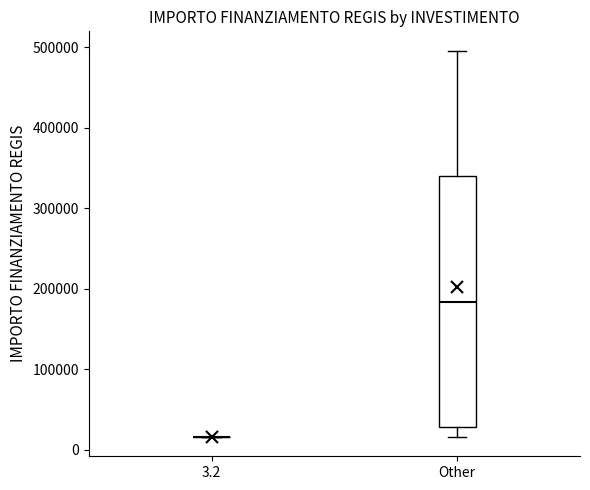

Where does the median line of the box for Other sit on the y-axis? The values are not printed on the chart, so give them approximately, as read against the axis.

180000